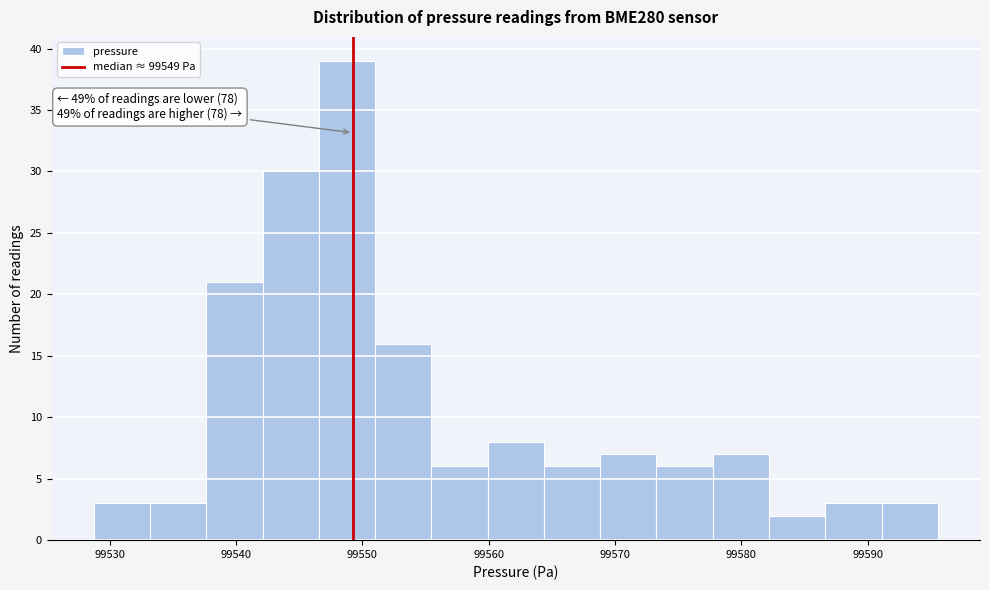

Over which range of the x-axis is the bar tallest?

99547 to 99551